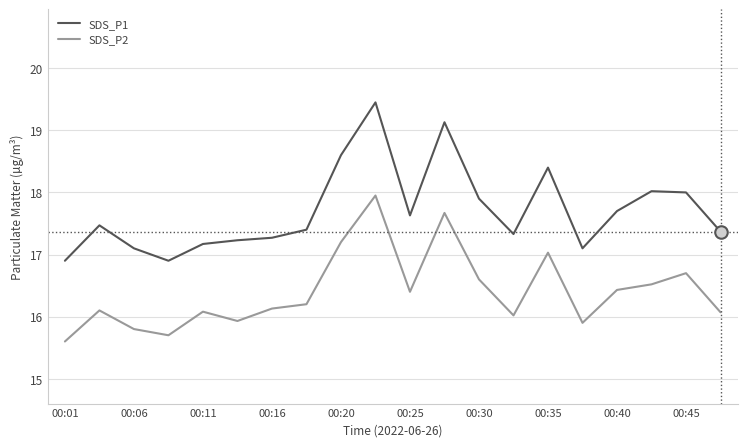

How many values in the SDS_P1 series exceed 17?

18